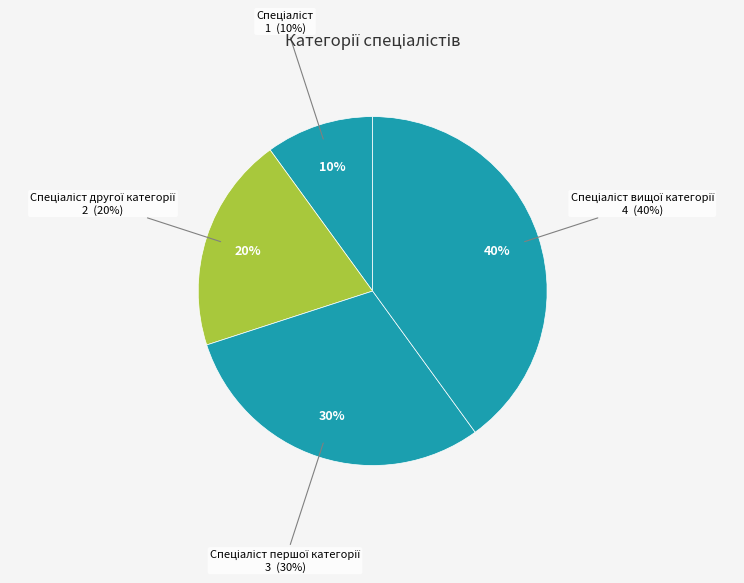

Is it true that Спеціаліст першої категорії is 42% of the pie?

False